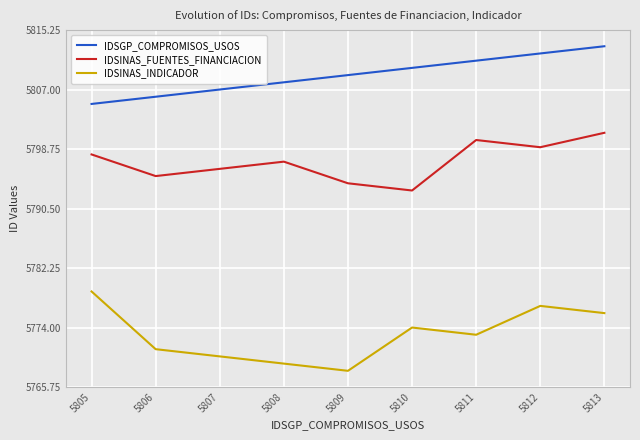

Is the value of IDSINAS_FUENTES_FINANCIACION at 5810 greater than the value of IDSGP_COMPROMISOS_USOS at 5811?

No